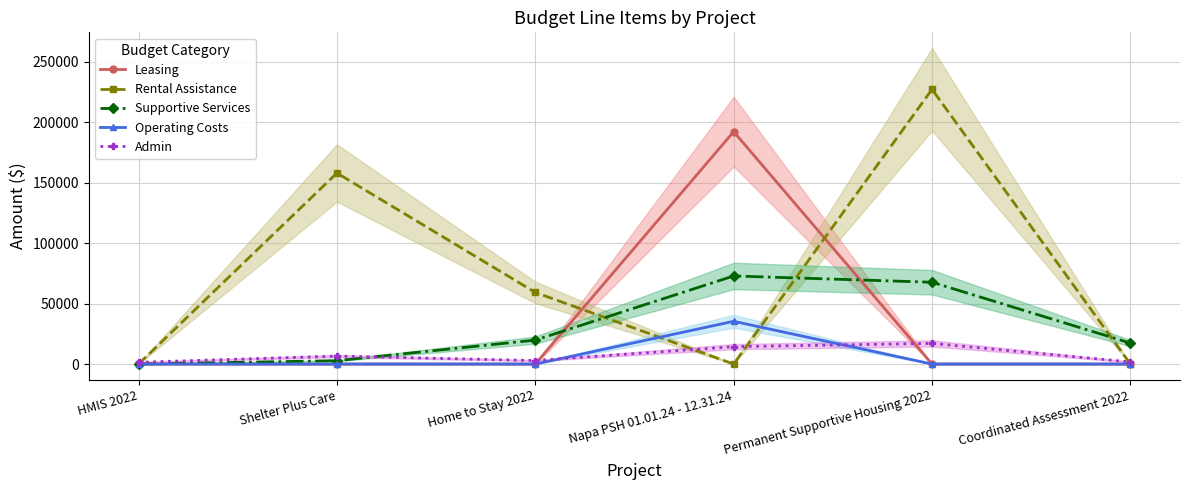

What is the total value across all series at Coordinated Assessment 2022?

19054